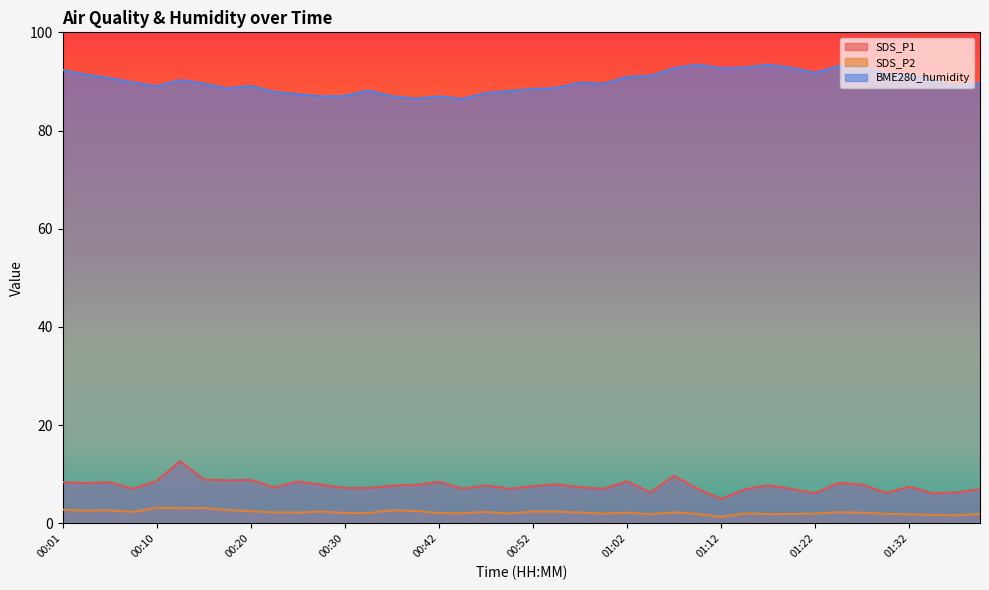

Reading left to right, transcribe all the data shown in this chart.

SDS_P1: 00:01=8.4	00:03=8.2	00:05=8.3	00:08=7.1	00:10=8.6	00:13=12.7	00:15=8.9	00:18=8.8	00:20=8.8	00:22=7.3	00:25=8.5	00:27=7.9	00:30=7.2	00:32=7.2	00:35=7.7	00:40=7.8	00:42=8.4	00:45=7.1	00:47=7.7	00:50=7.0	00:52=7.6	00:55=8.0	00:57=7.3	01:00=7.1	01:02=8.6	01:05=6.3	01:07=9.7	01:09=7.0	01:12=5.0	01:14=6.9	01:17=7.8	01:19=7.0	01:22=6.2	01:24=8.2	01:27=7.9	01:29=6.2	01:32=7.5	01:34=6.1	01:36=6.3	01:39=7.0
SDS_P2: 00:01=2.8	00:03=2.6	00:05=2.7	00:08=2.3	00:10=3.2	00:13=3.1	00:15=3.1	00:18=2.8	00:20=2.5	00:22=2.2	00:25=2.2	00:27=2.4	00:30=2.1	00:32=2.1	00:35=2.7	00:40=2.5	00:42=2.1	00:45=2.0	00:47=2.4	00:50=2.0	00:52=2.4	00:55=2.4	00:57=2.2	01:00=2.0	01:02=2.2	01:05=1.9	01:07=2.2	01:09=1.9	01:12=1.3	01:14=2.0	01:17=1.9	01:19=1.9	01:22=2.0	01:24=2.3	01:27=2.2	01:29=1.9	01:32=1.8	01:34=1.7	01:36=1.6	01:39=1.9
BME280_humidity: 00:01=92.3	00:03=91.4	00:05=90.7	00:08=89.8	00:10=89.0	00:13=90.3	00:15=89.6	00:18=88.6	00:20=89.1	00:22=87.9	00:25=87.4	00:27=87.0	00:30=87.0	00:32=88.2	00:35=87.0	00:40=86.5	00:42=86.9	00:45=86.4	00:47=87.7	00:50=88.1	00:52=88.5	00:55=88.7	00:57=89.8	01:00=89.5	01:02=91.0	01:05=91.2	01:07=92.7	01:09=93.4	01:12=92.7	01:14=92.8	01:17=93.4	01:19=92.8	01:22=91.8	01:24=93.1	01:27=92.9	01:29=91.6	01:32=91.3	01:34=90.1	01:36=89.0	01:39=89.7